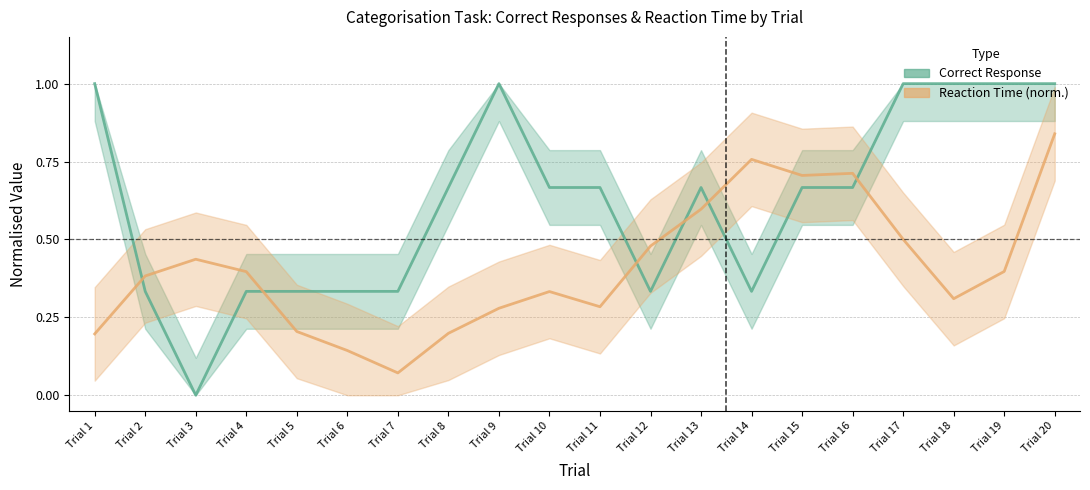

What is the difference between the Reaction Time (normalised) values at Trial 7 and Trial 13?

0.5